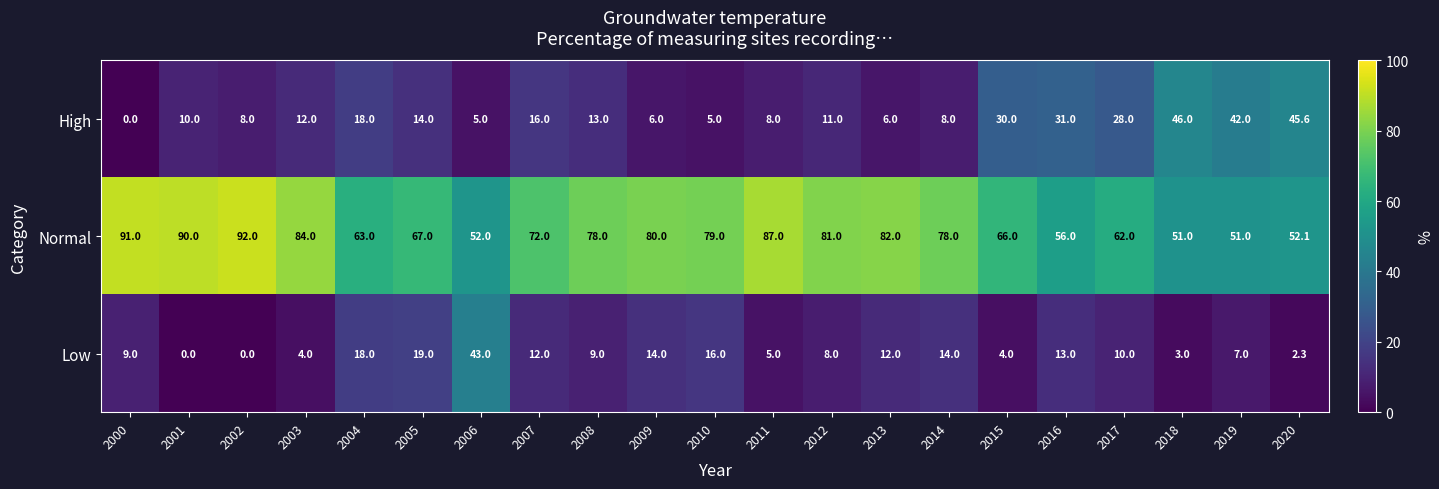

What is the sum of the High values at 2010 and 2011?

13.0